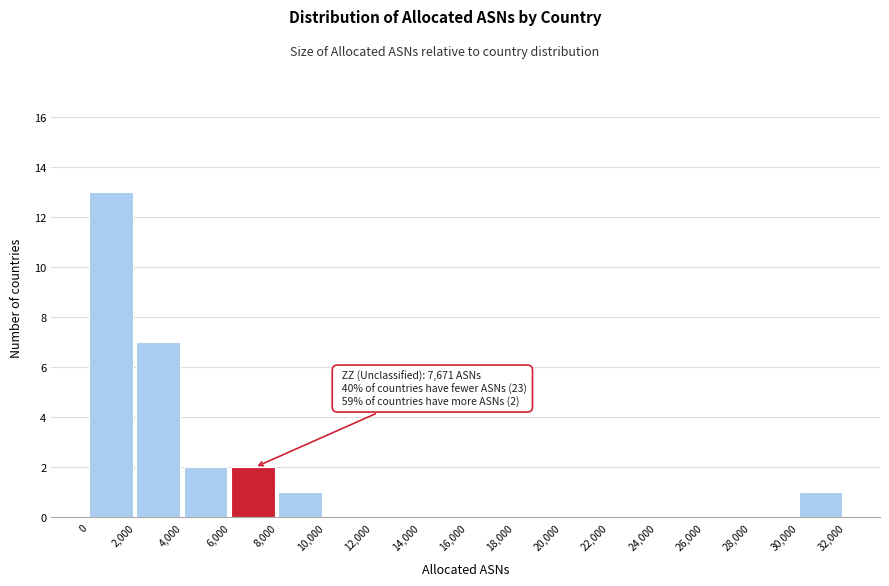

Which range on the x-axis has the tallest bar?

0 to 2,000